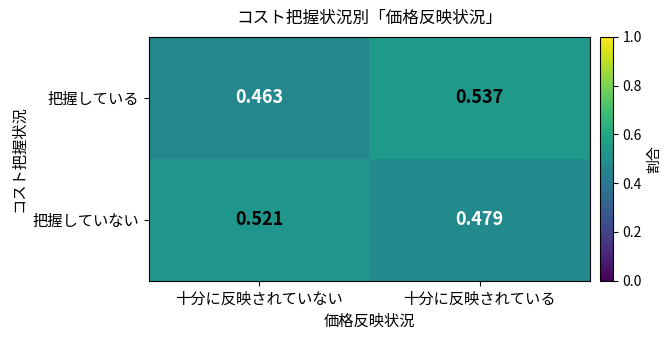

Which series has the widest spread of values?

把握している